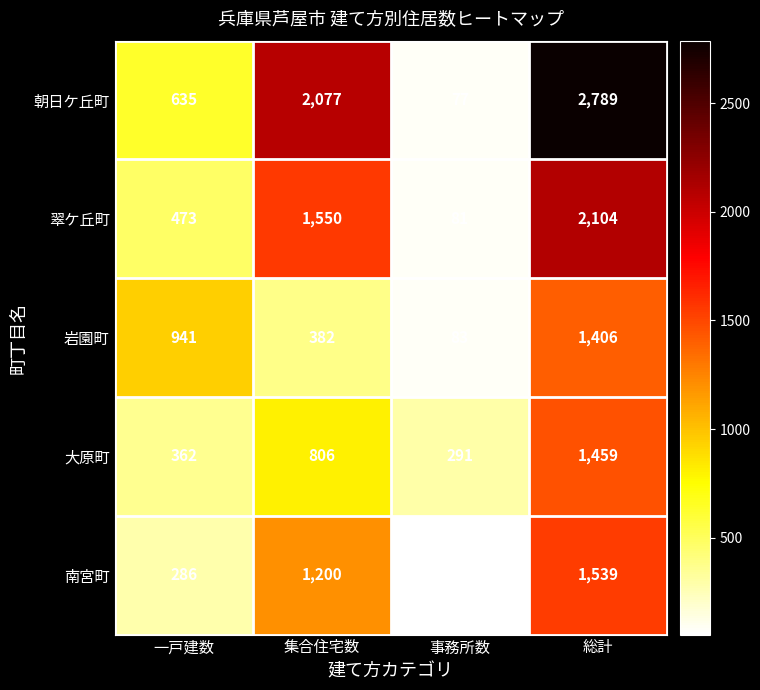

True or false: 翠ケ丘町 has a value of 1550 at 集合住宅数.

True